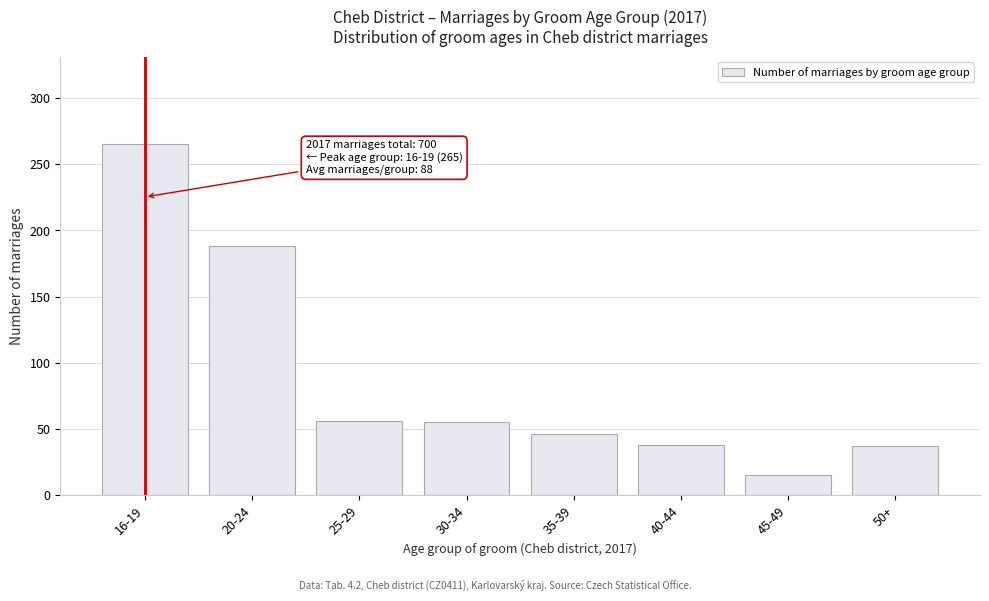

What is the minimum value shown in the chart?

15